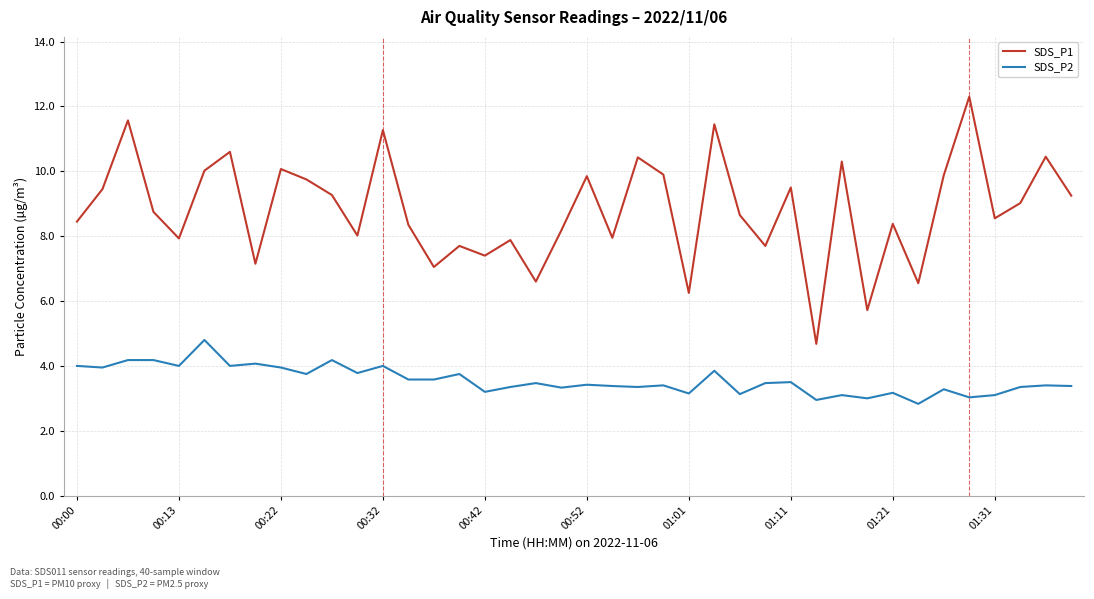

True or false: SDS_P2 and SDS_P1 intersect in this chart.

False